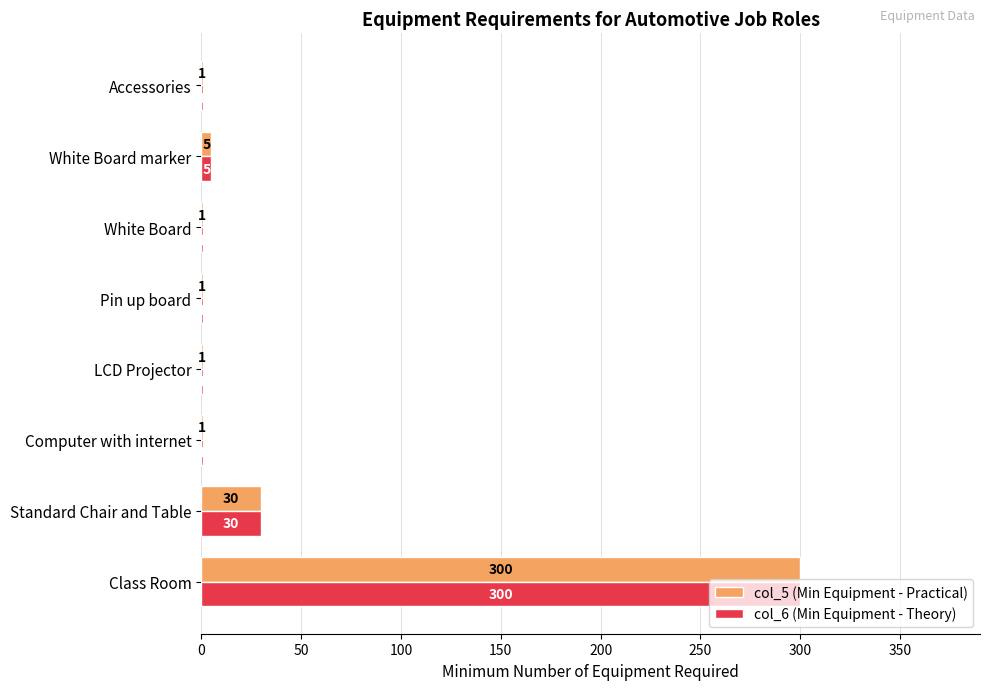

What is the total value across all series at White Board marker?

10